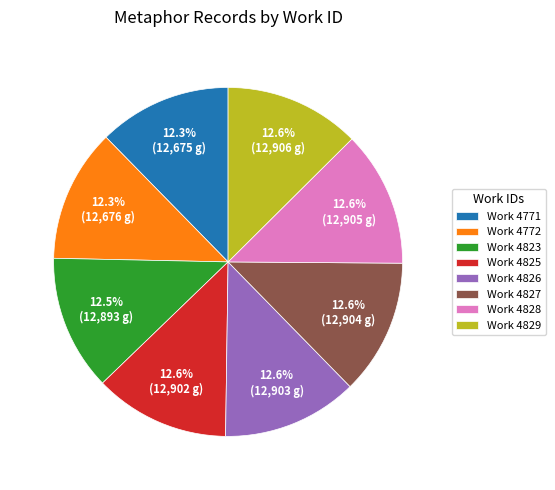

What is the ratio of the value at Work 4826 to the value at Work 4828?

1.0